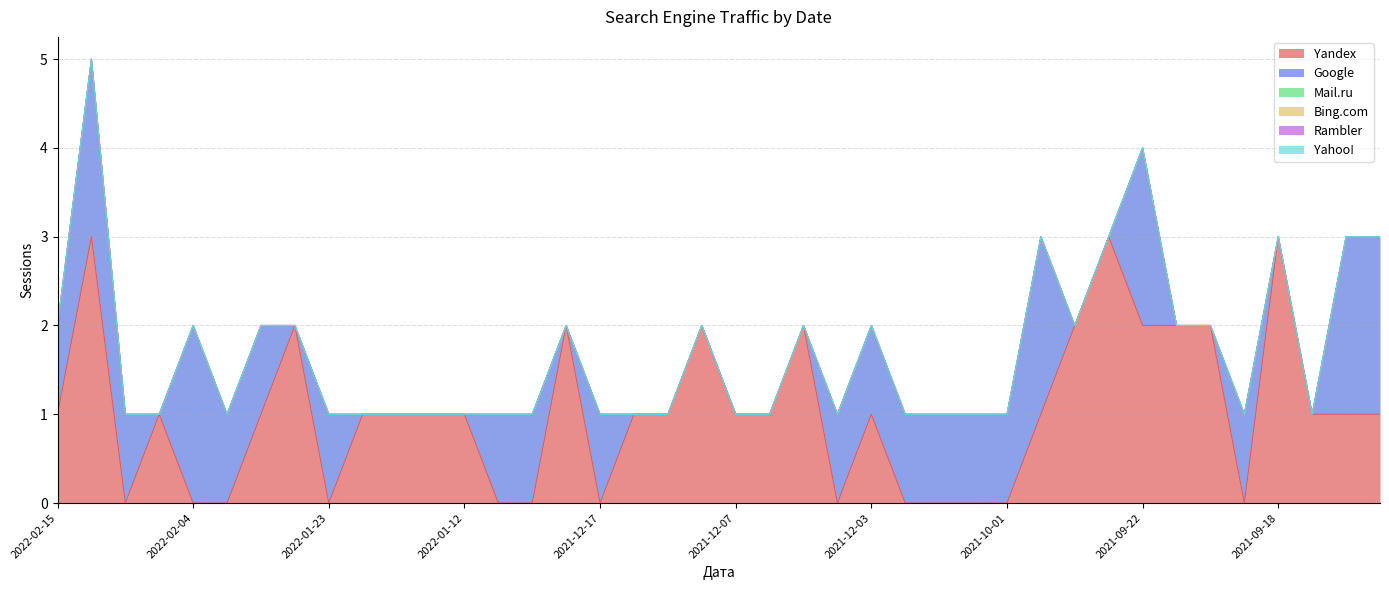

What is the label of the 24th point from the right?

2021-12-17